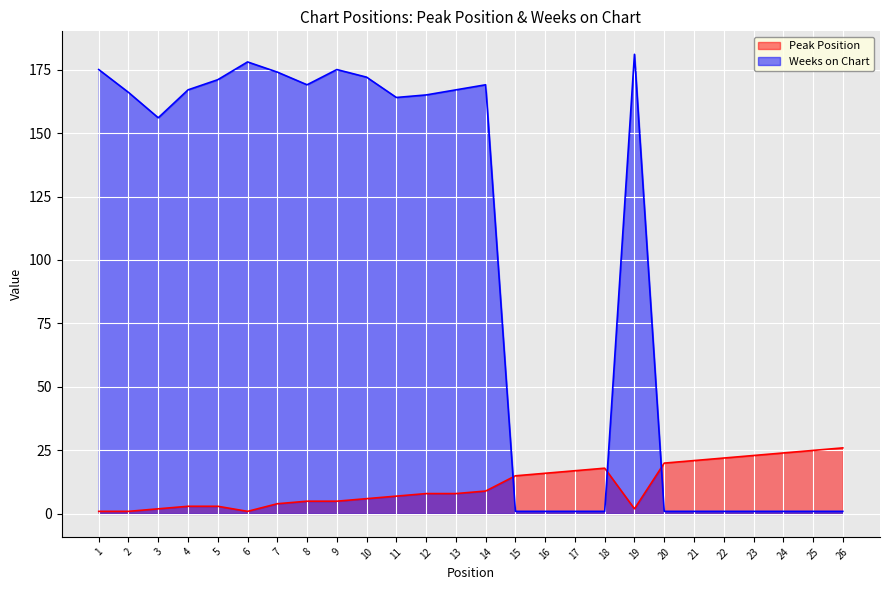

Which series ends up on top after the final intersection of Weeks on Chart and Peak Position?

Peak Position